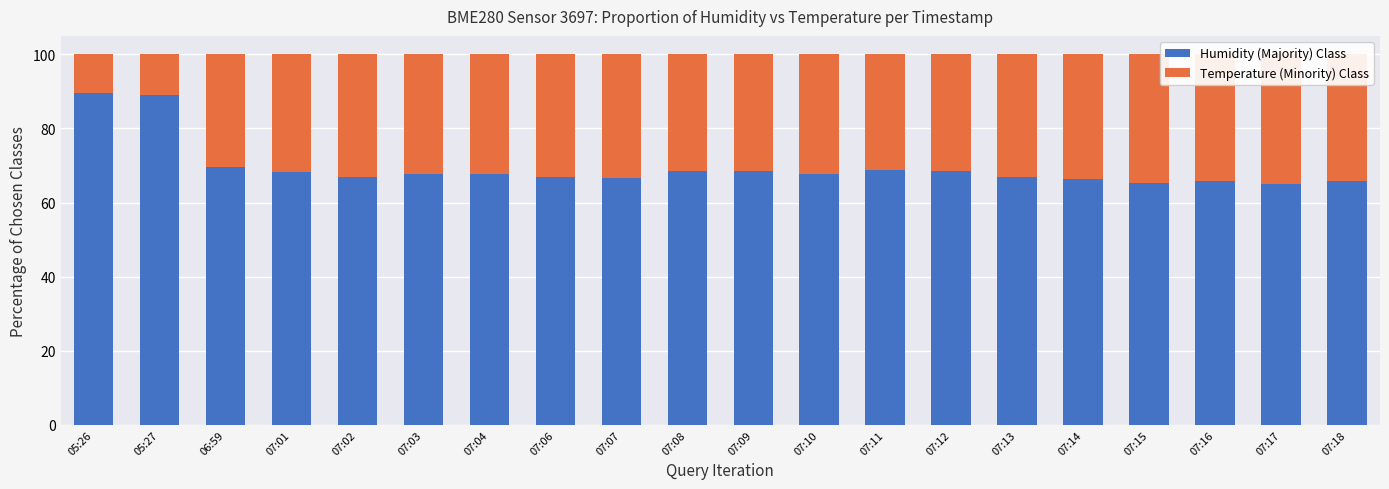

Reading left to right, list all the values displayed in this chart.

Humidity (Majority) Class: 89.5	89.0	69.6	68.2	66.8	67.6	67.6	66.9	66.7	68.4	68.5	67.8	68.9	68.4	66.9	66.3	65.2	65.9	65.1	65.9
Temperature (Minority) Class: 10.5	11.0	30.4	31.8	33.2	32.4	32.4	33.1	33.3	31.6	31.5	32.2	31.1	31.6	33.1	33.7	34.8	34.1	34.9	34.1